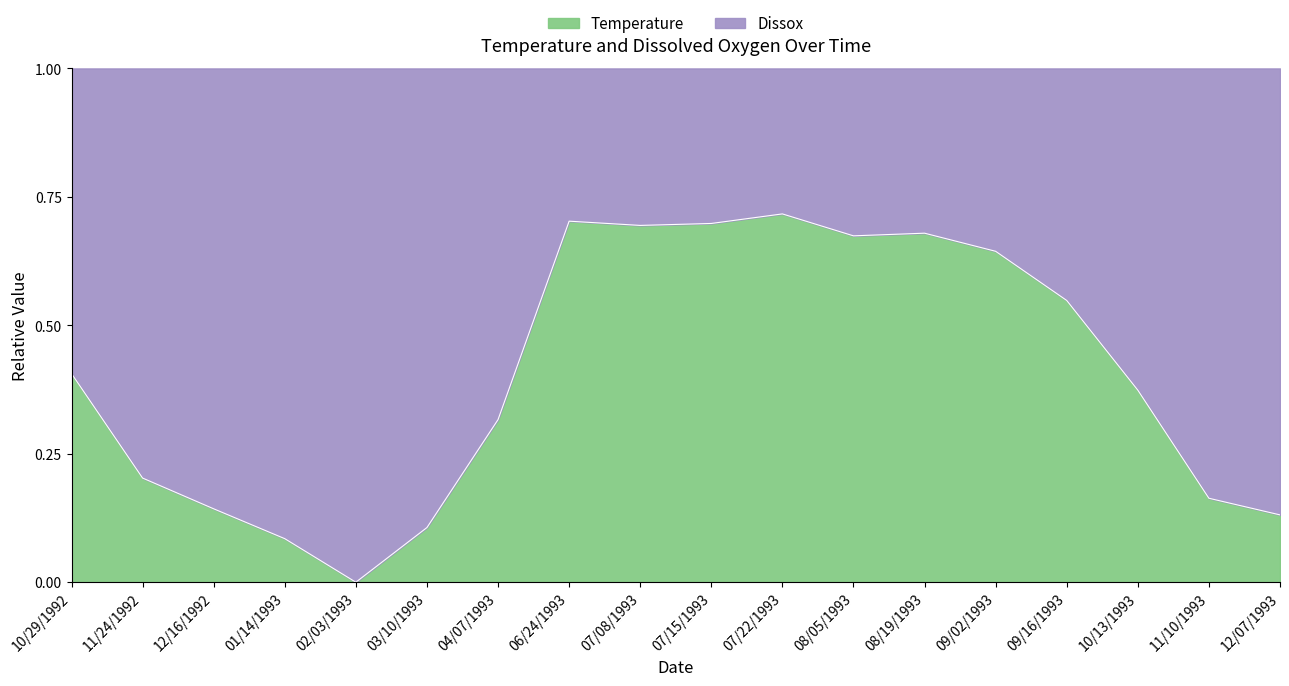

Is it true that the value at 12/07/1993 is 0.1?

True